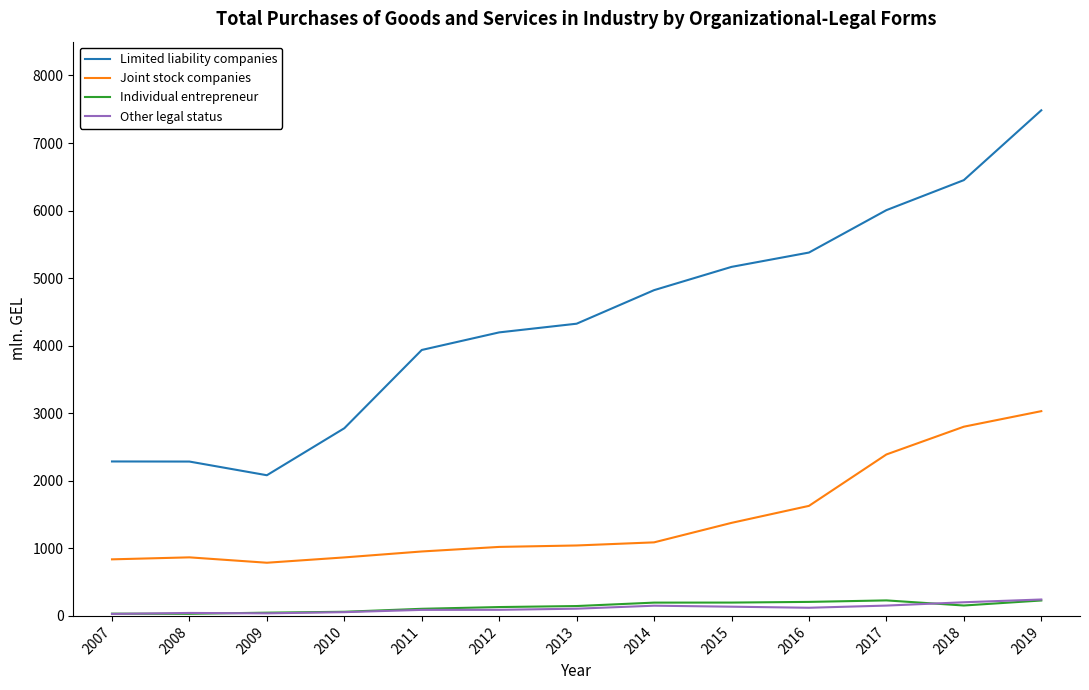

Is this an area chart (filled region under the line)?

No